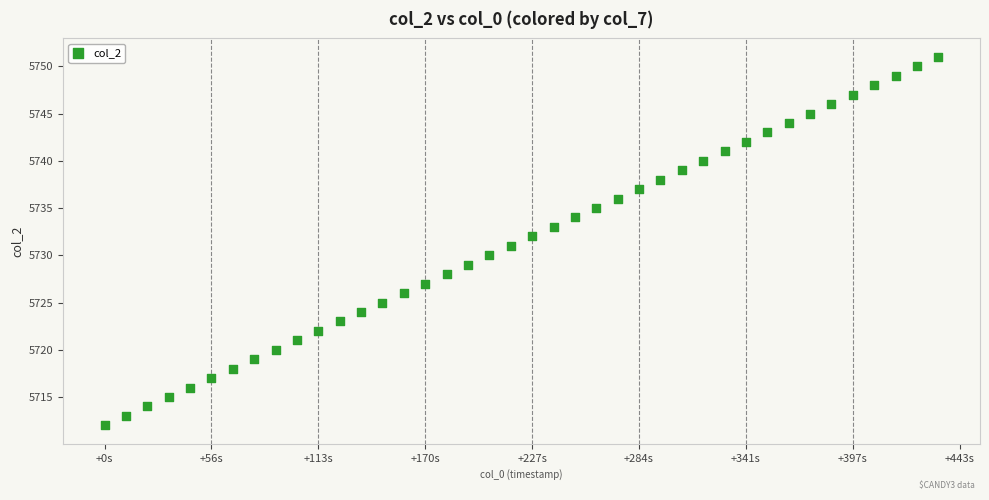

What is the range of Y values (max minus min)?

39